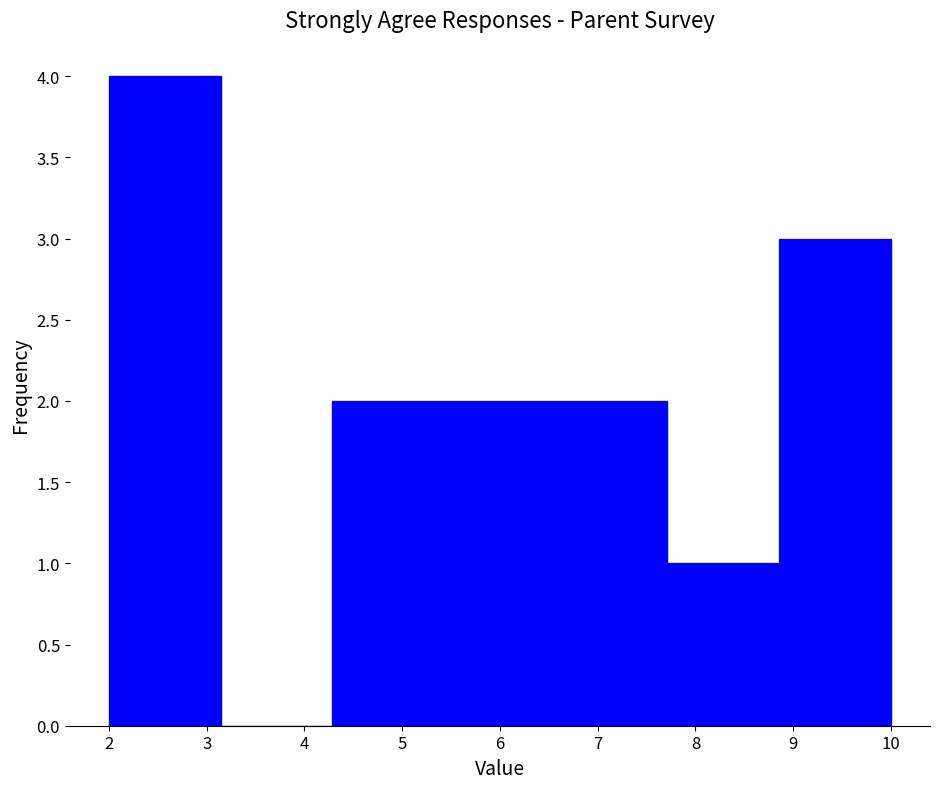

Which range on the x-axis has the tallest bar?

2.0 to 3.1